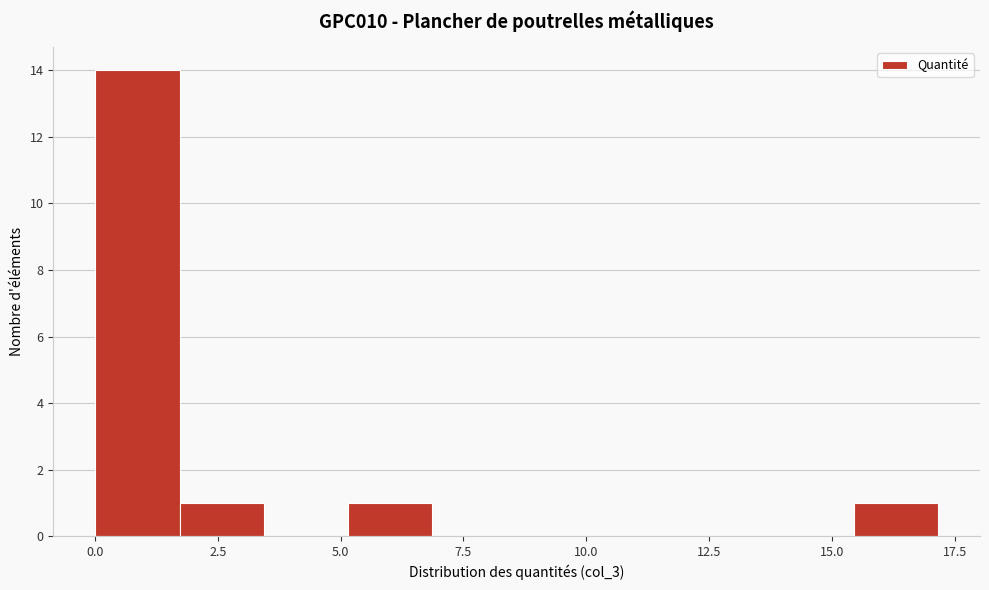

Around what value on the x-axis is the tallest bar? Give the approximate position of its centre, as read against the axis.

1.0